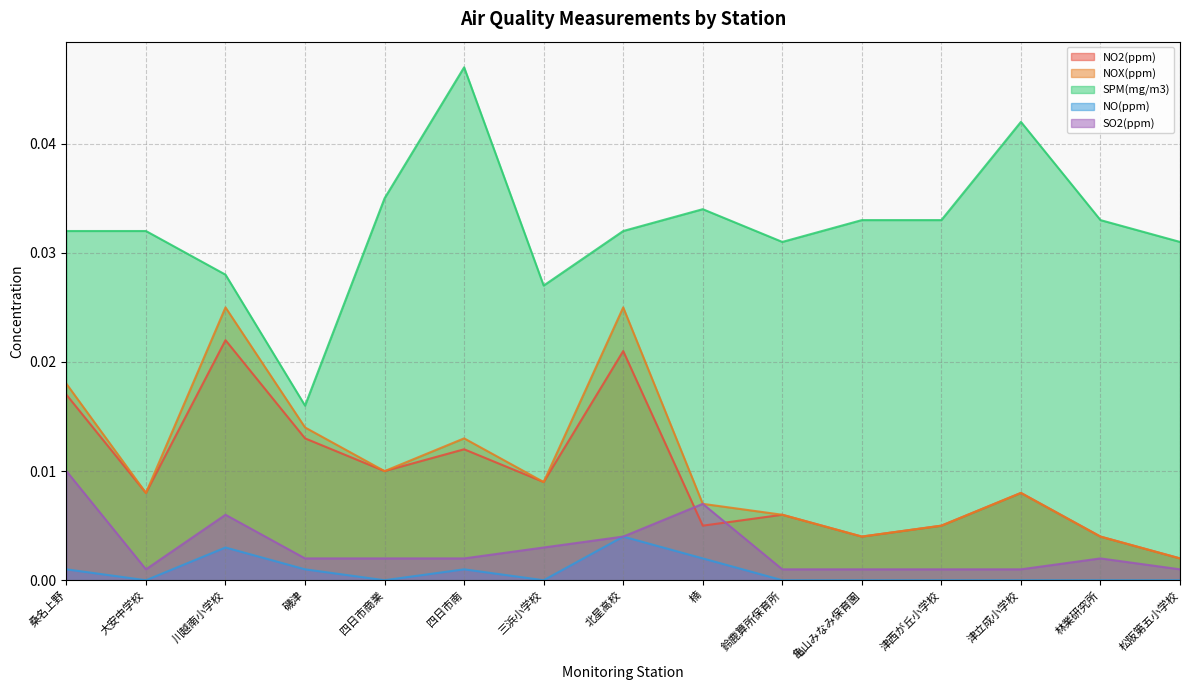

Is it true that SO2(ppm) equals 0.0 at 川越南小学校?

True